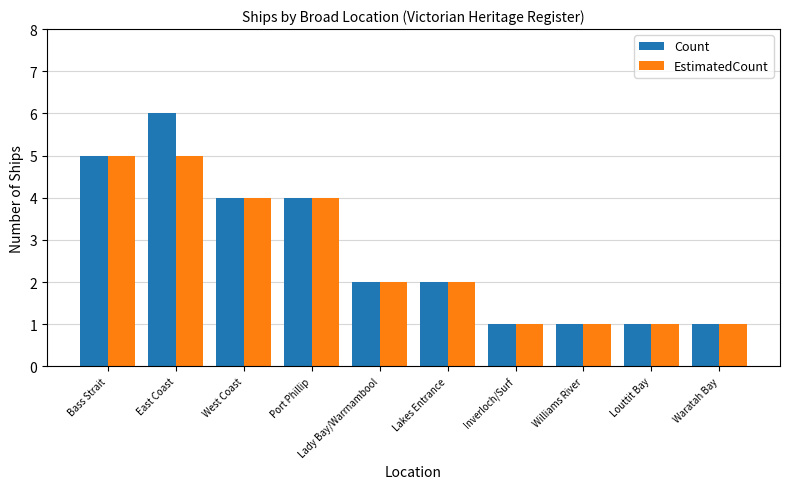

At which category is the sum across all series the highest?

East Coast